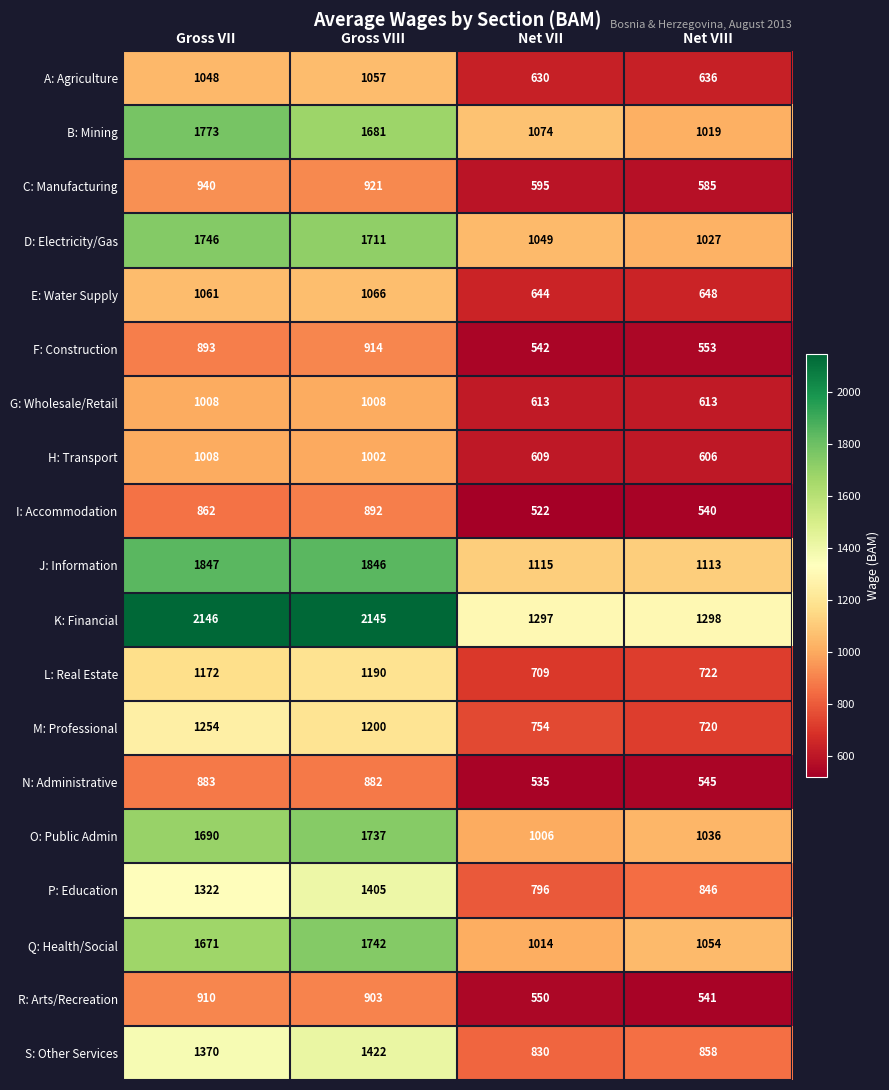

How many data points does each series have?

4